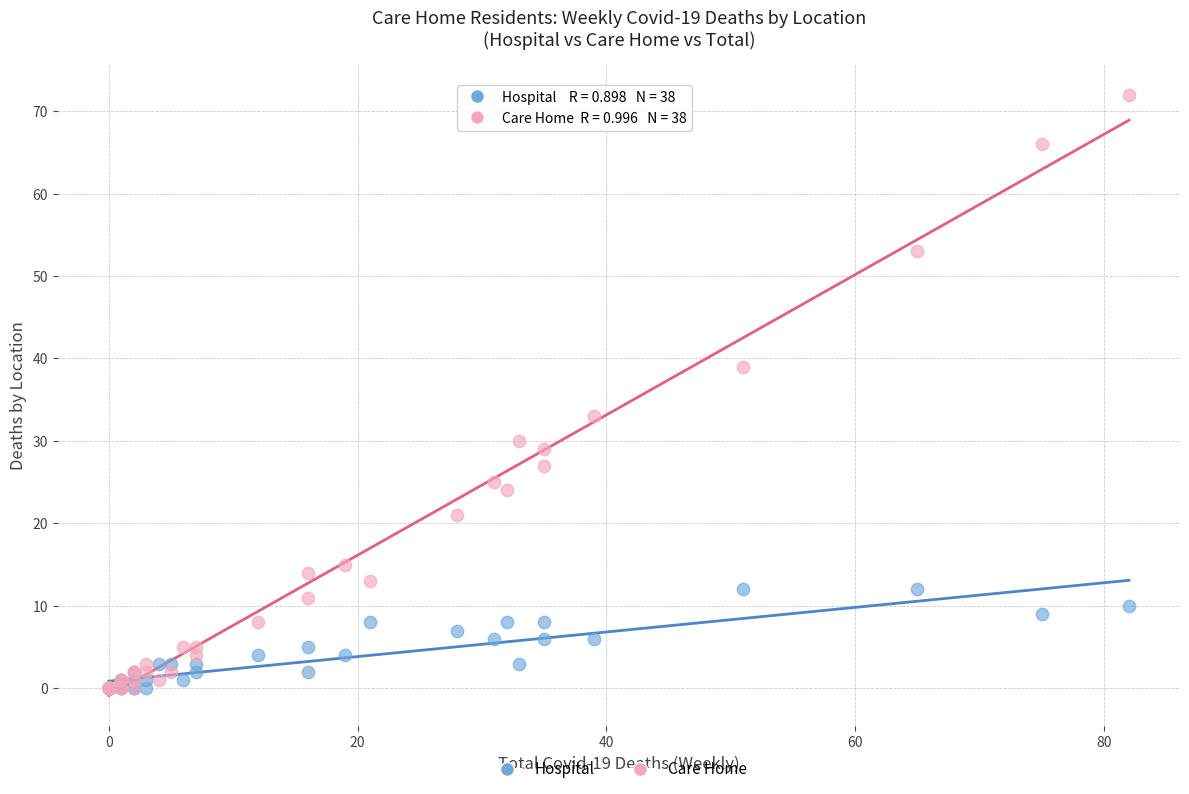

What are all the series names shown in the legend?

Hospital, Care Home